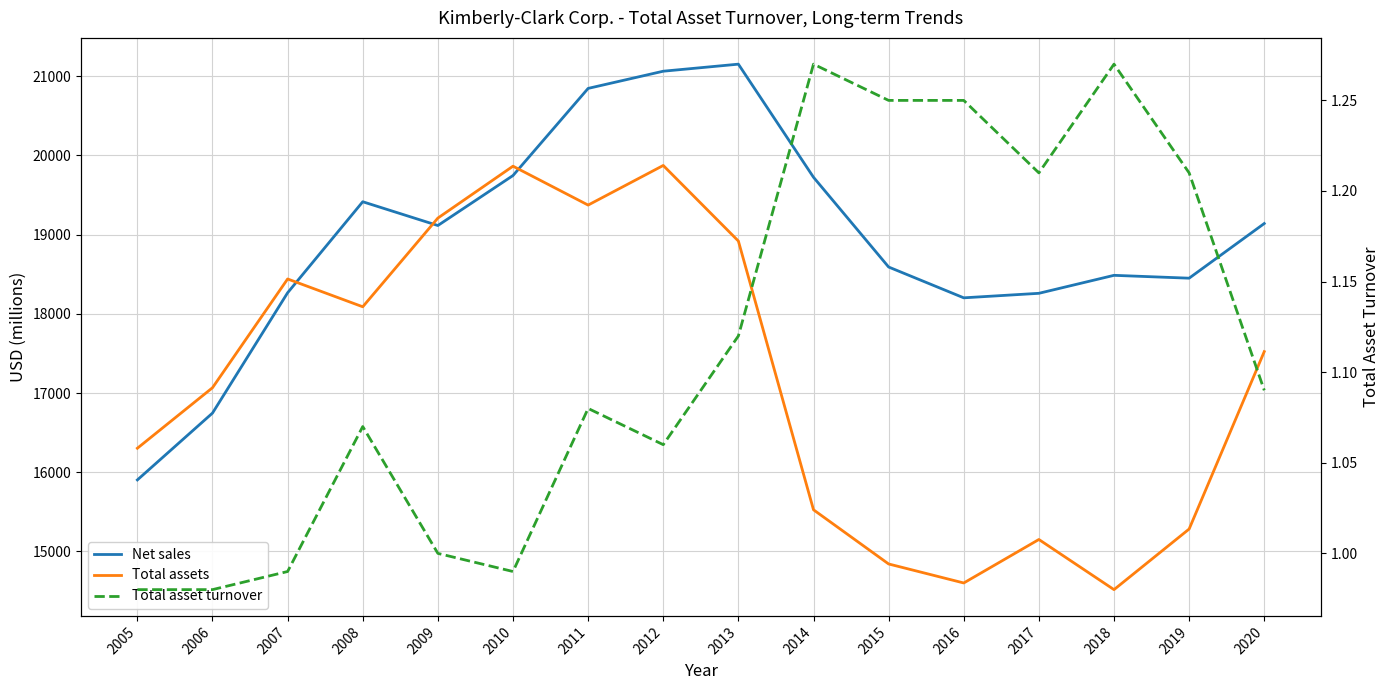

What is the total value across all series at 2013?

40072.1